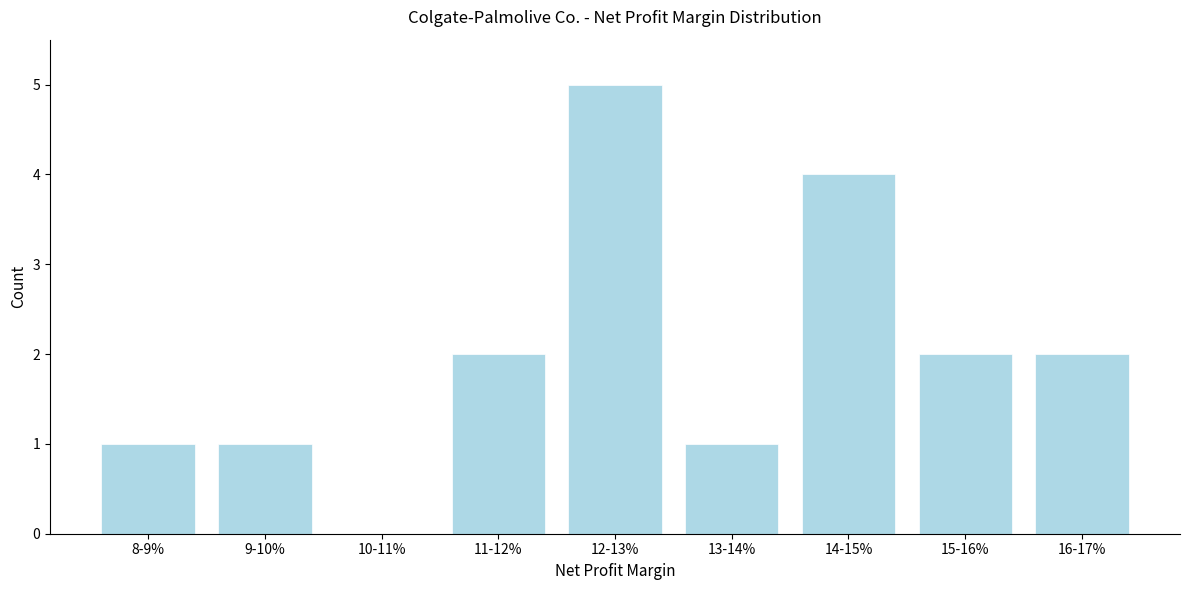

Reading left to right, transcribe all the data shown in this chart.

8-9%=1	9-10%=1	10-11%=0	11-12%=2	12-13%=5	13-14%=1	14-15%=4	15-16%=2	16-17%=2